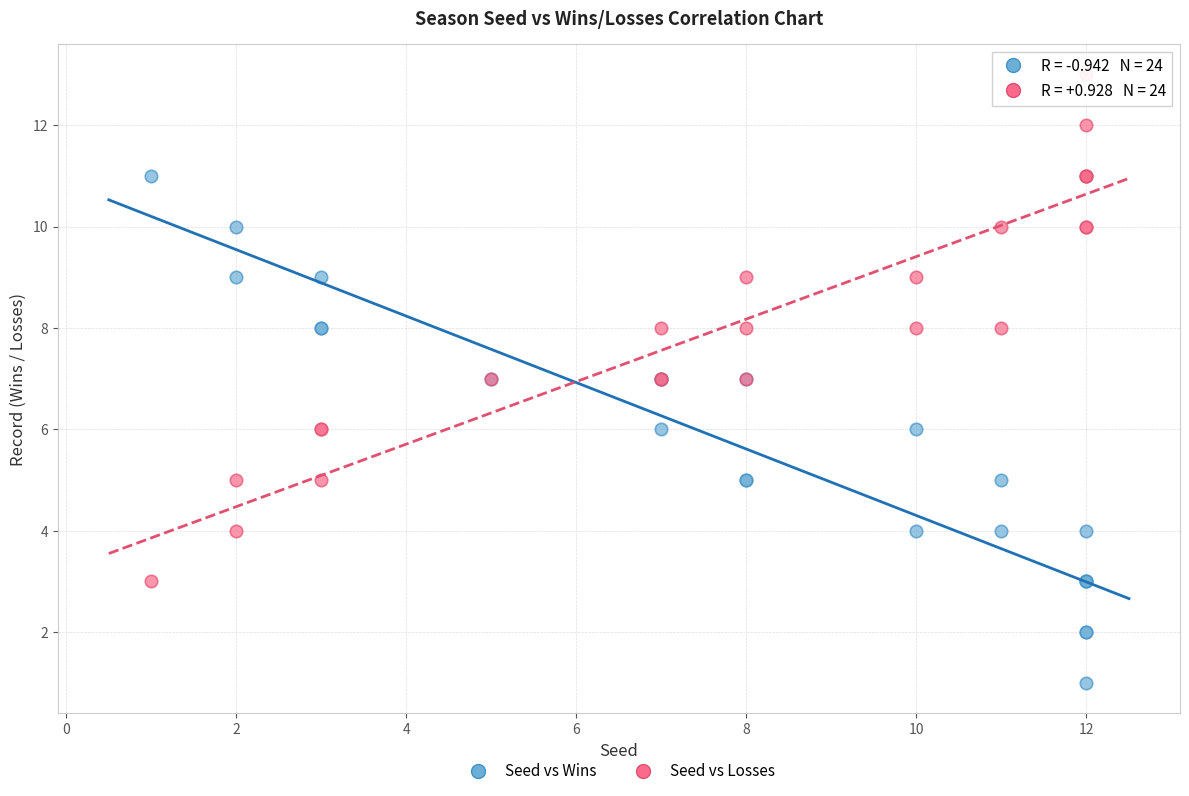

Which series reaches the maximum Y coordinate?

Seed vs Losses